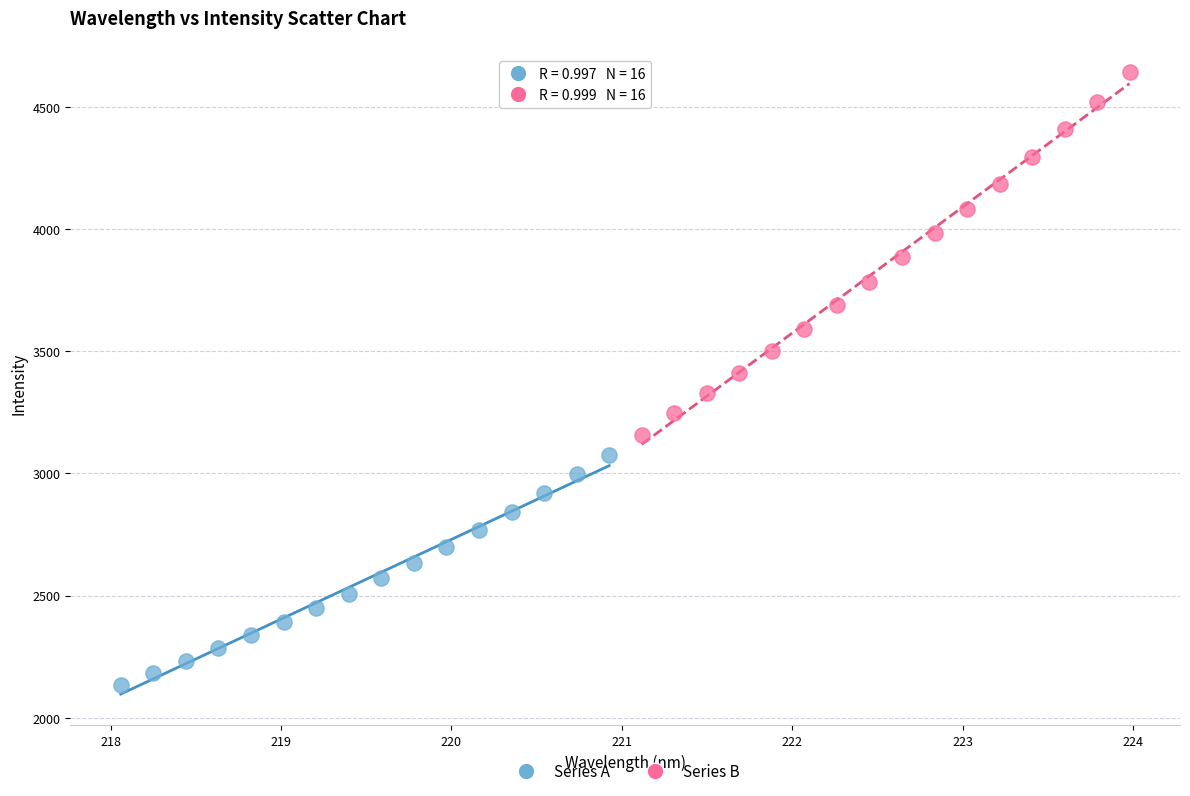

Which series contains the highest Y value?

Series B